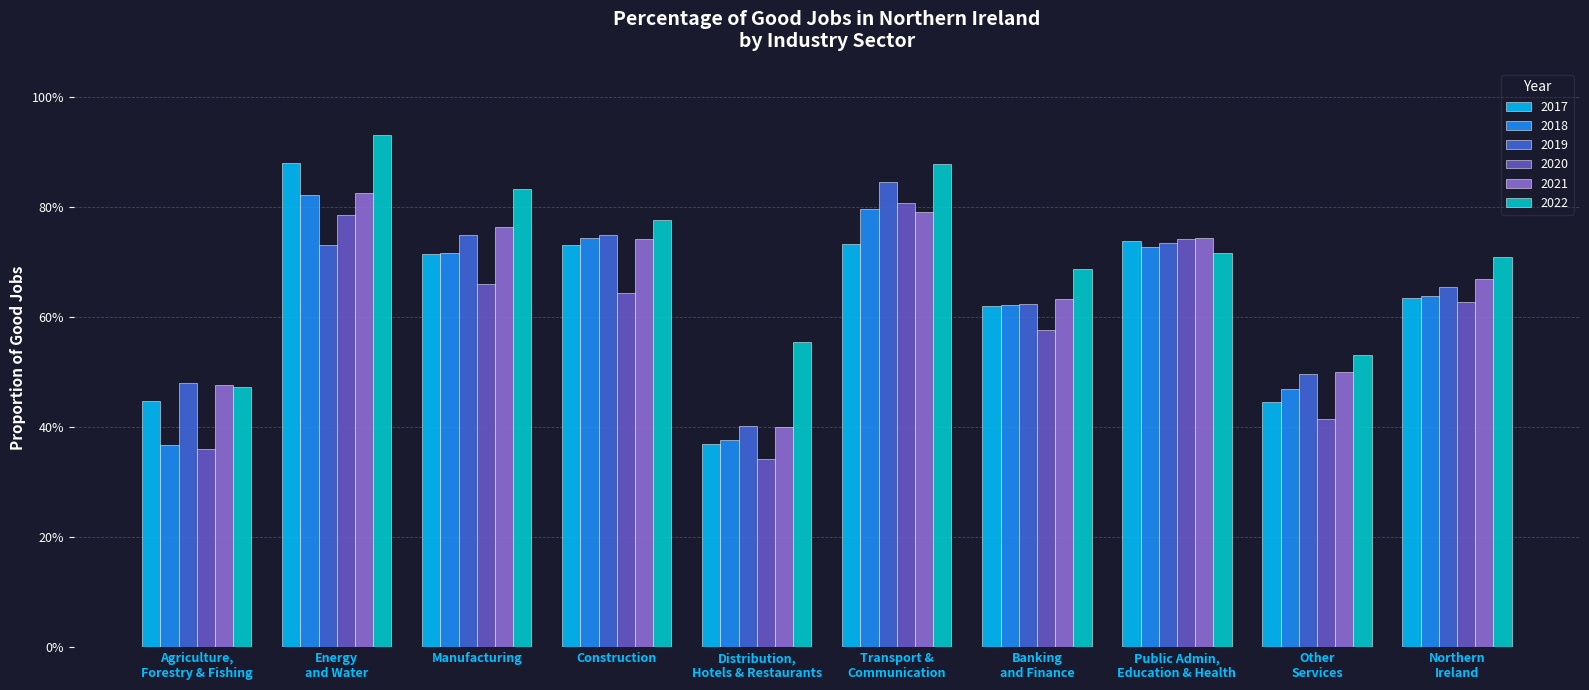

At Manufacturing, list the series in order from smallest to largest.

2020, 2017, 2018, 2019, 2021, 2022